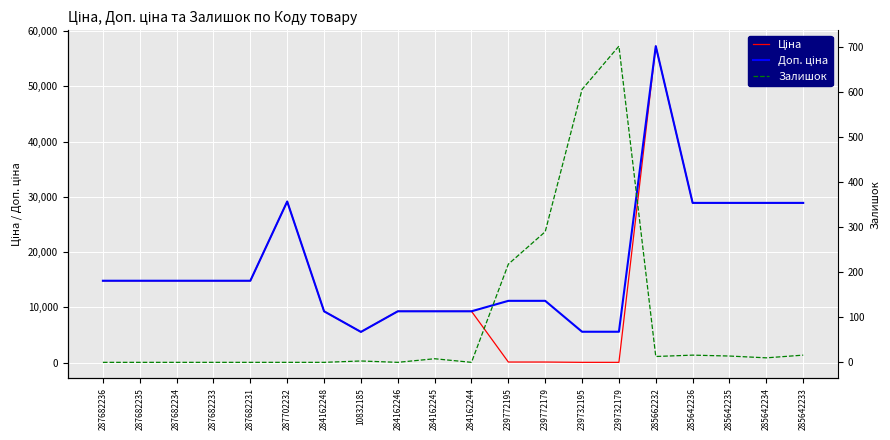

Rank the categories by Залишок value from lowest to highest.

287682236, 287682235, 287682234, 287682233, 287682231, 287702232, 284162248, 284162246, 284162244, 10832185, 284162245, 285642234, 285662232, 285642235, 285642236, 285642233, 239772195, 239772179, 239732195, 239732179